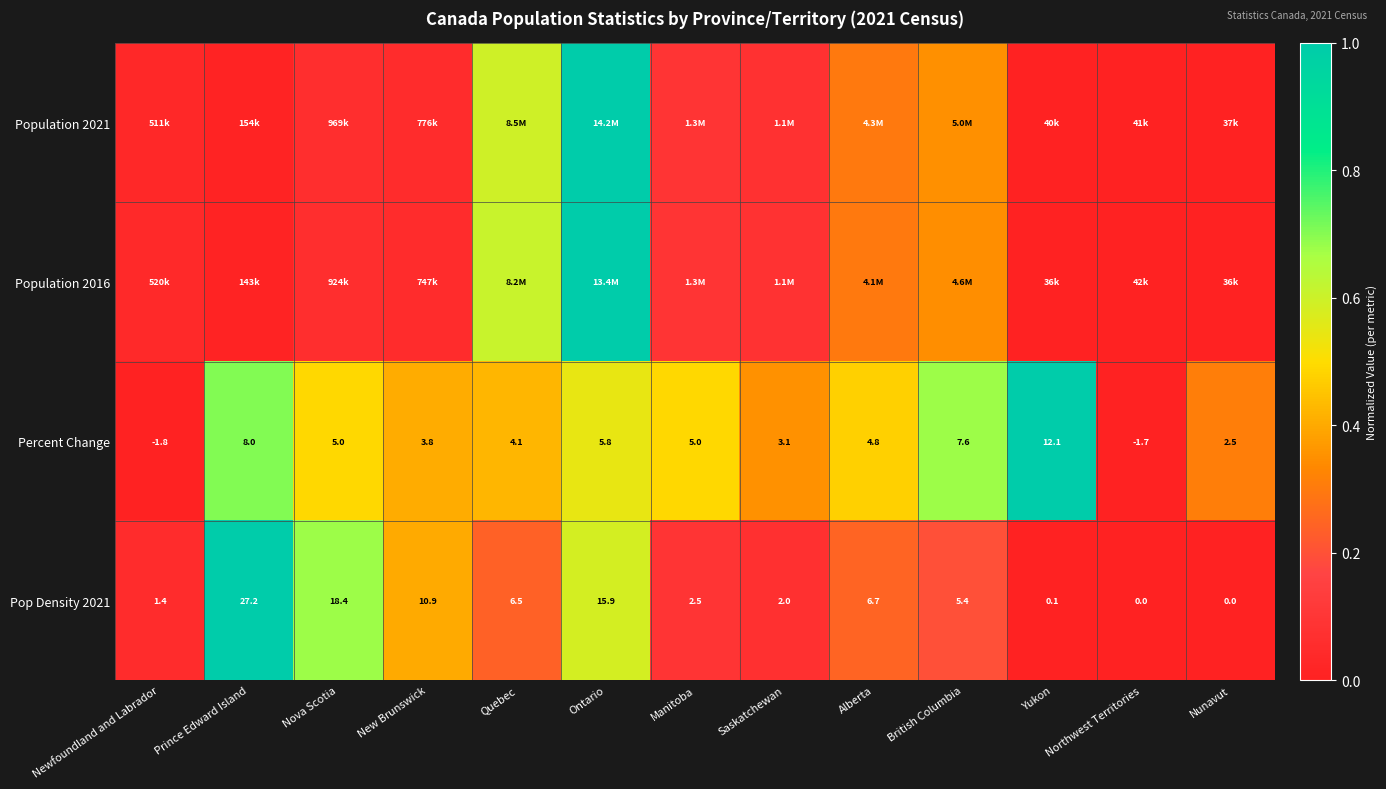

At which label does Pop Density 2021 first exceed 5?

Prince Edward Island